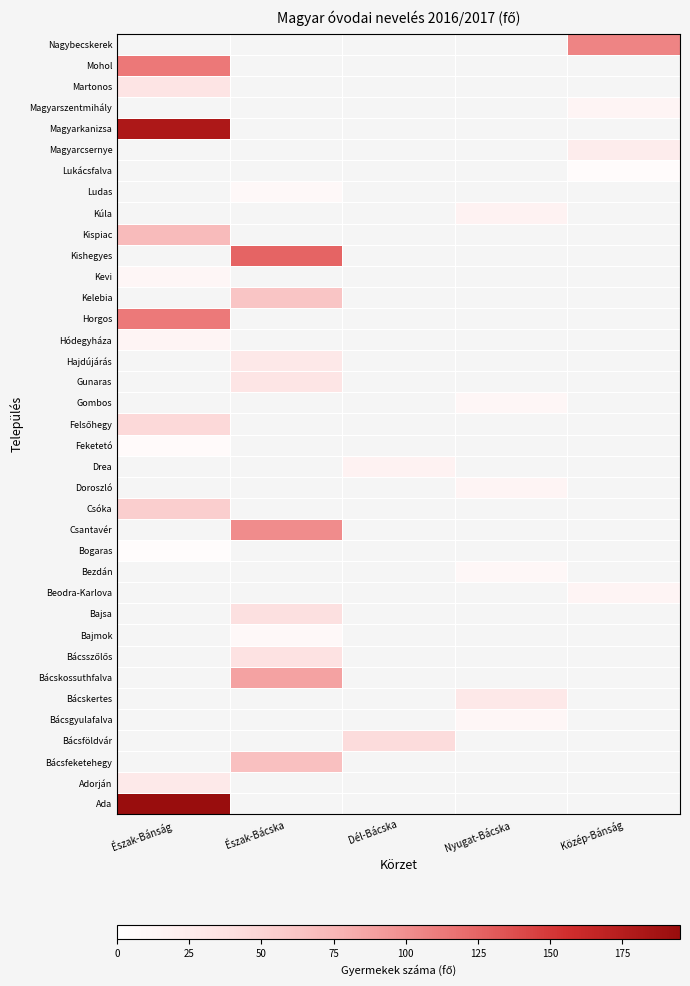

At which label does Bácsgyulafalva reach its peak?

Észak-Bánság